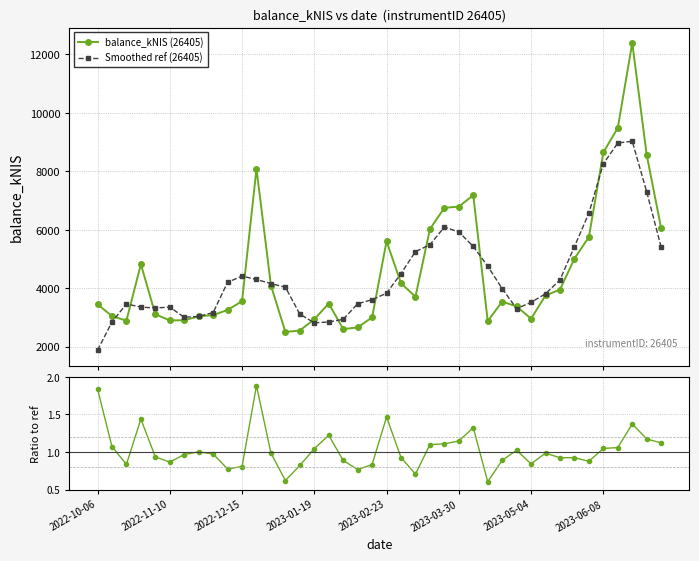

What is the value of the Smoothed ref (26405) point at the 27th from the left?

5426.9